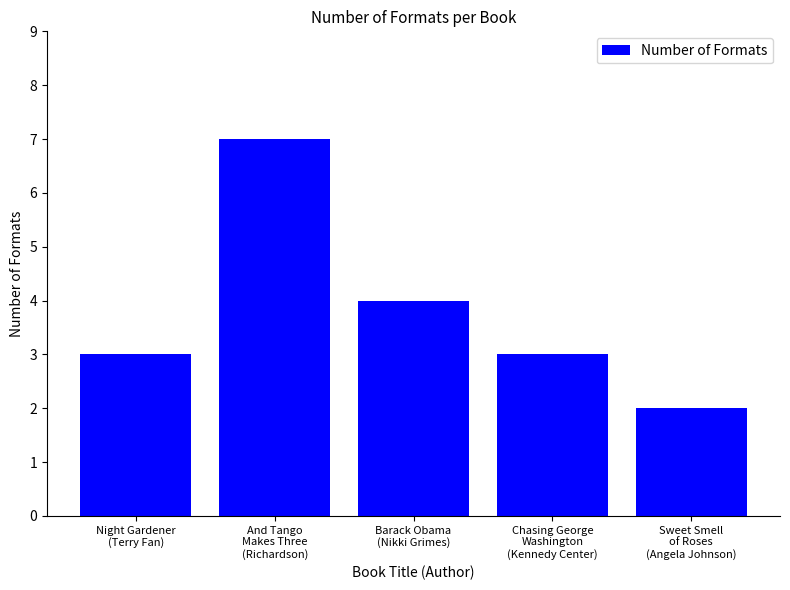

Approximately how many times larger is the value at Sweet Smell
of Roses
(Angela Johnson) compared to Night Gardener
(Terry Fan)?

0.7